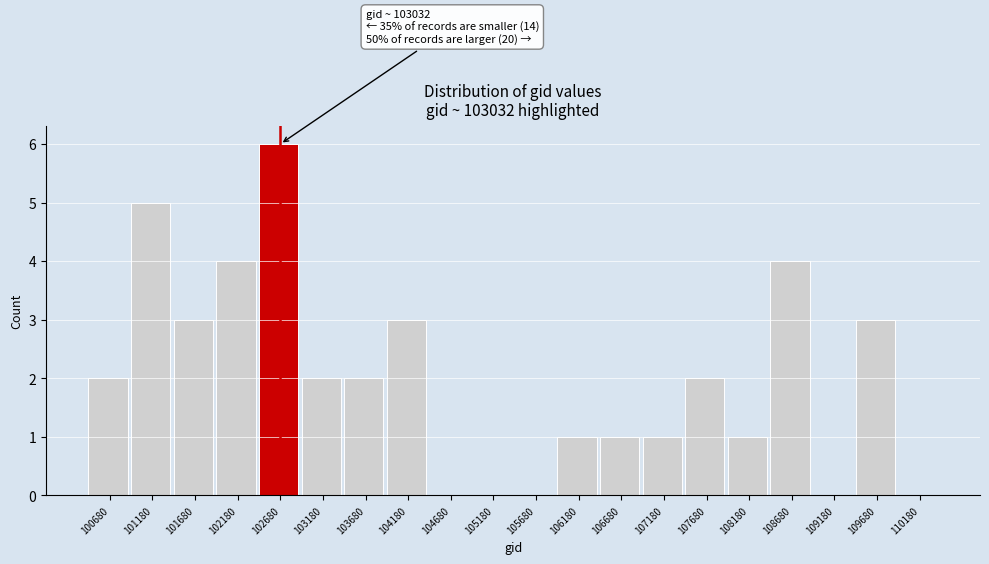

Reading right to left, list all the values displayed in this chart.

110180=0	109680=3	109180=0	108680=4	108180=1	107680=2	107180=1	106680=1	106180=1	105680=0	105180=0	104680=0	104180=3	103680=2	103180=2	102680=6	102180=4	101680=3	101180=5	100680=2